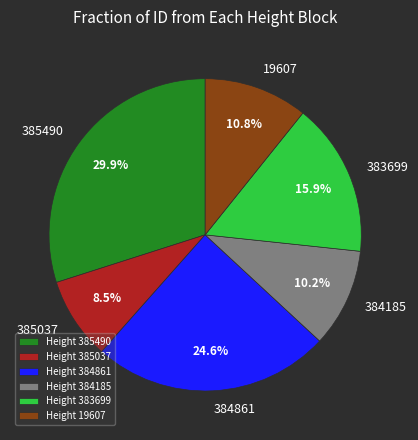

What is the ratio of the value at Height 385490 to the value at Height 384861?

1.2